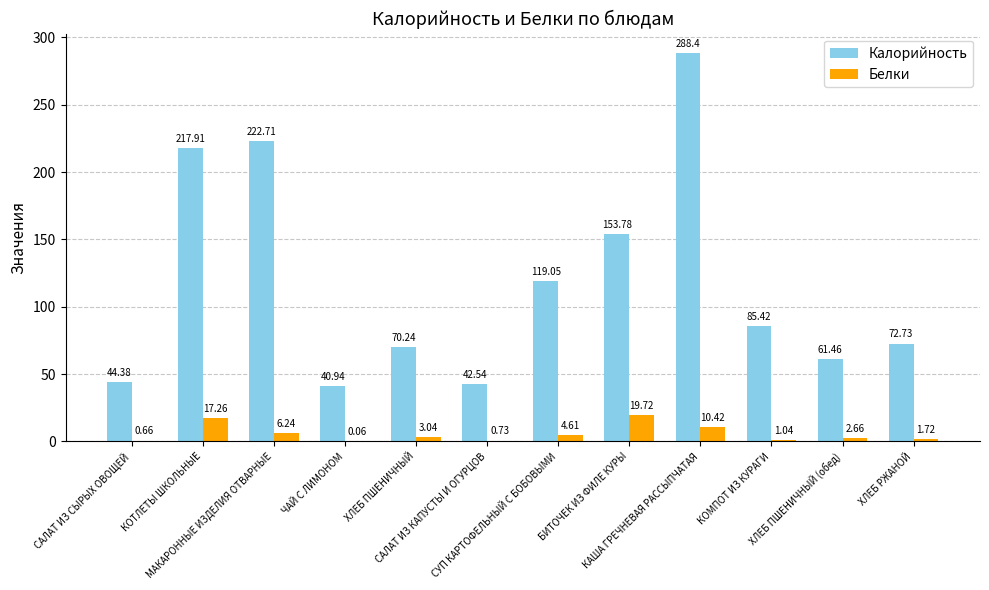

How many series are shown in this chart?

2